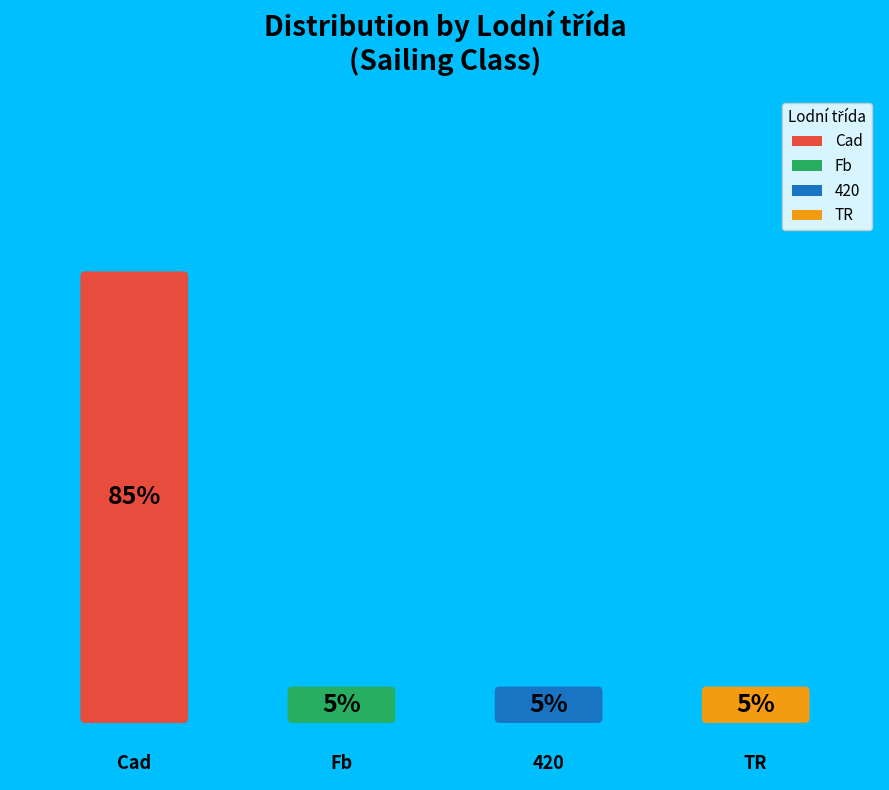

Which slice is the largest?

Cad